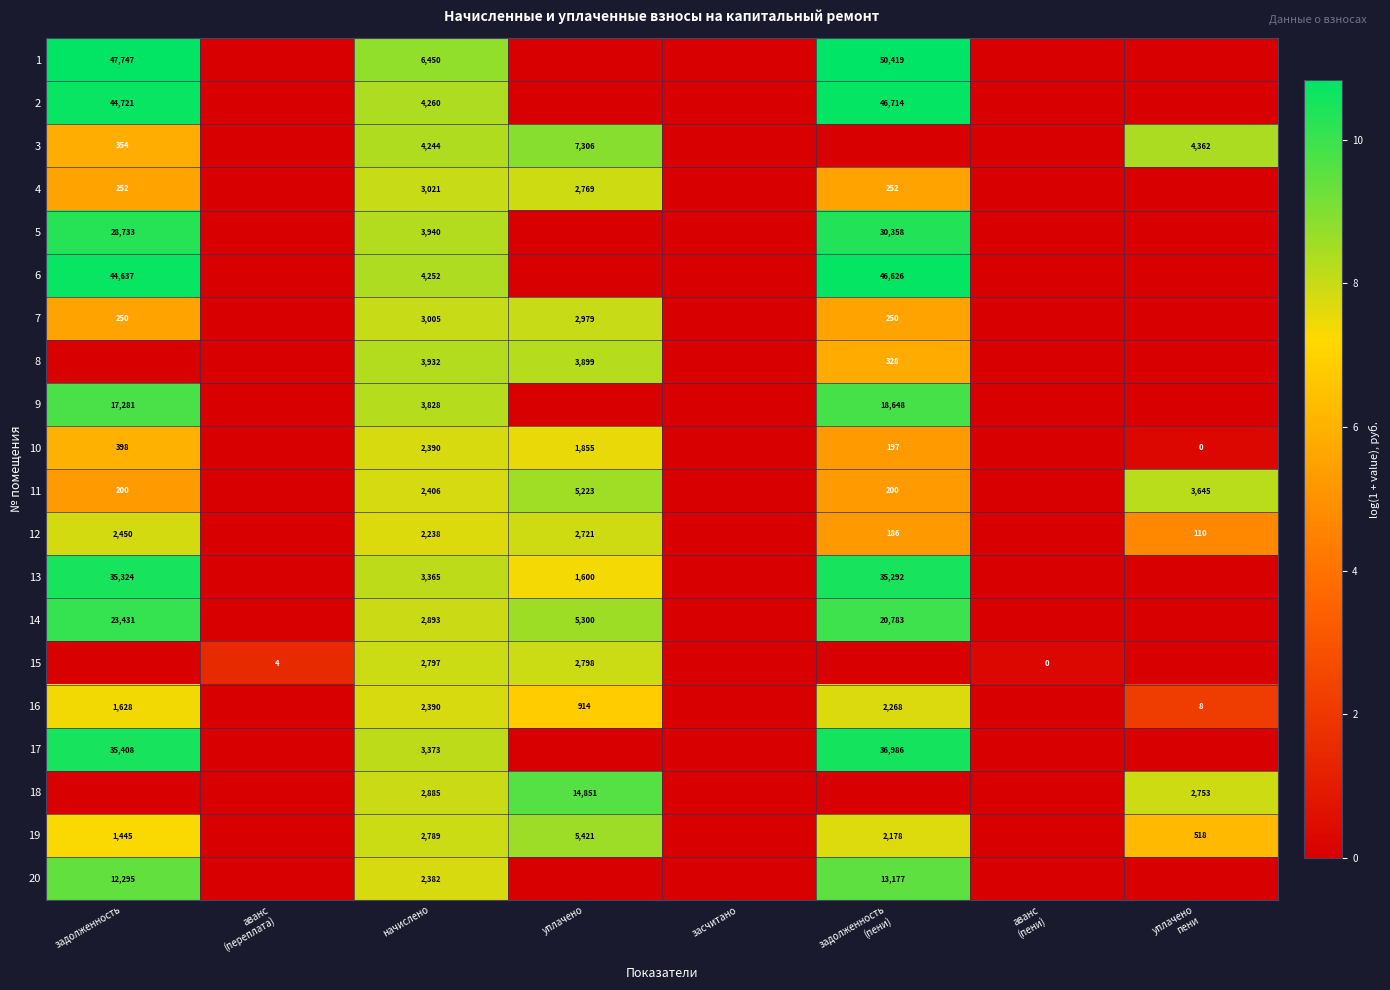

Is it true that 18 equals 24990 at уплачено?

False